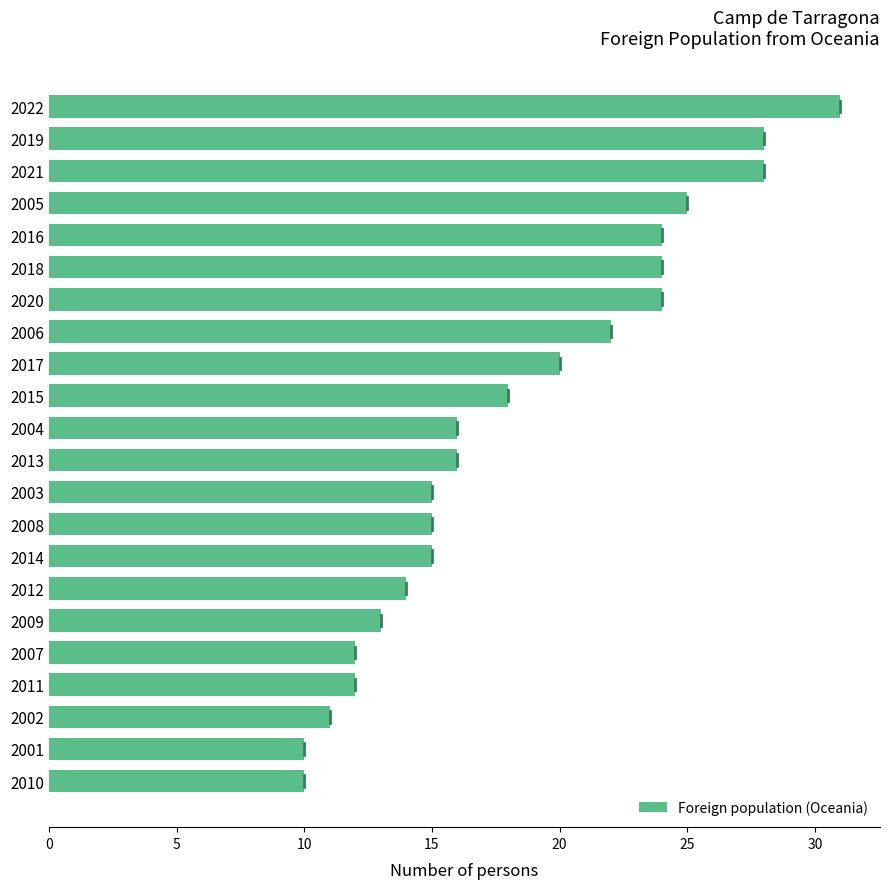

Read the value at 2002.

11